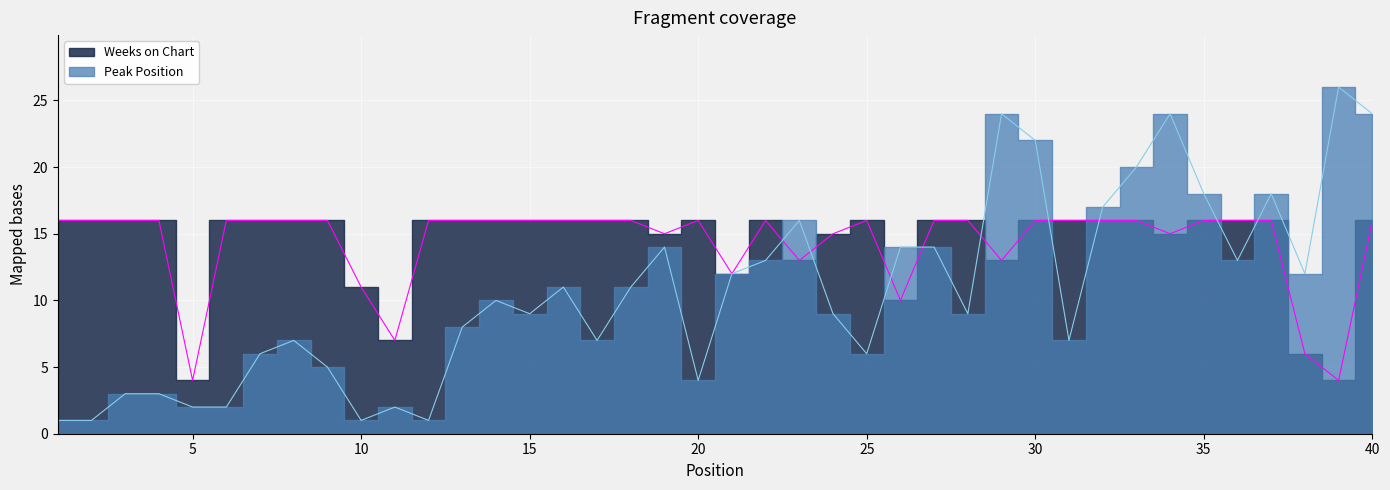

Read the Weeks on Chart value at 18, to the nearest 5.

15